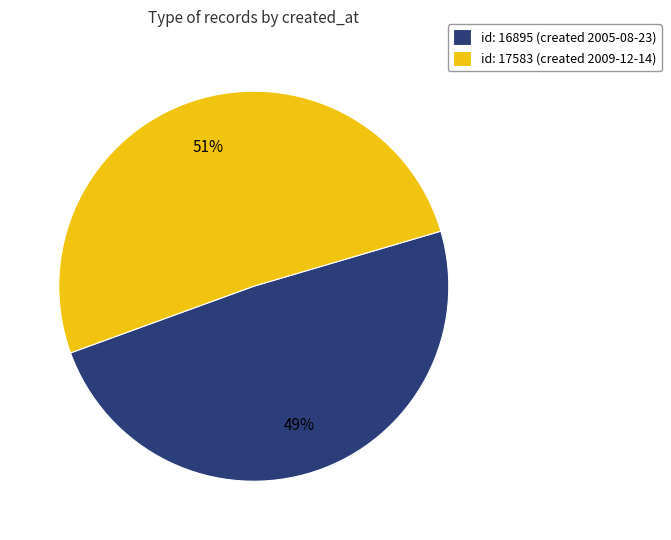

Between id: 16895 (created 2005-08-23) and id: 17583 (created 2009-12-14), which is larger?

id: 17583 (created 2009-12-14)